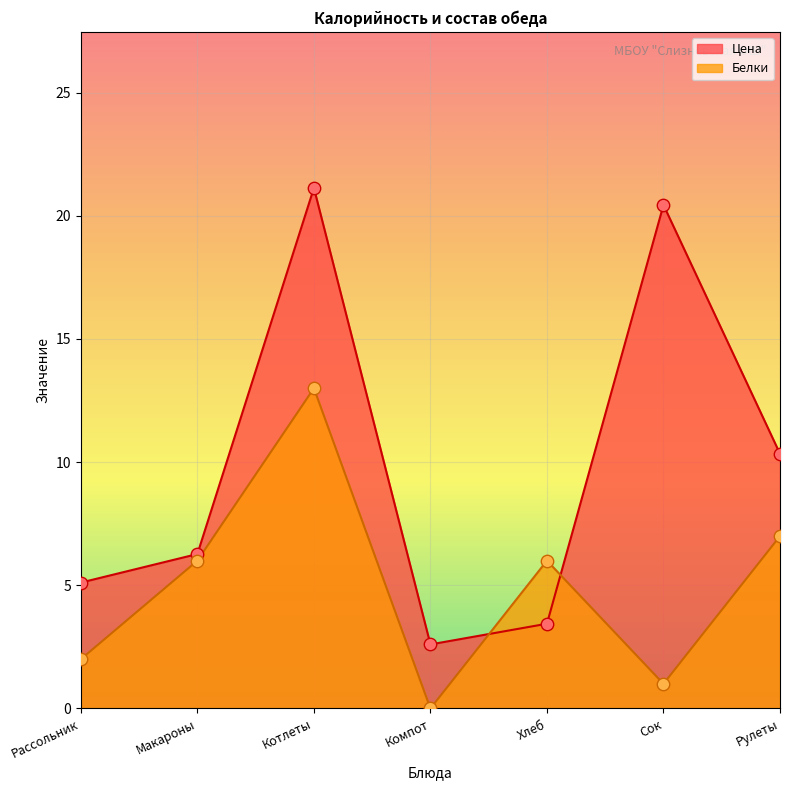

Which series has the widest spread of Y values?

Цена